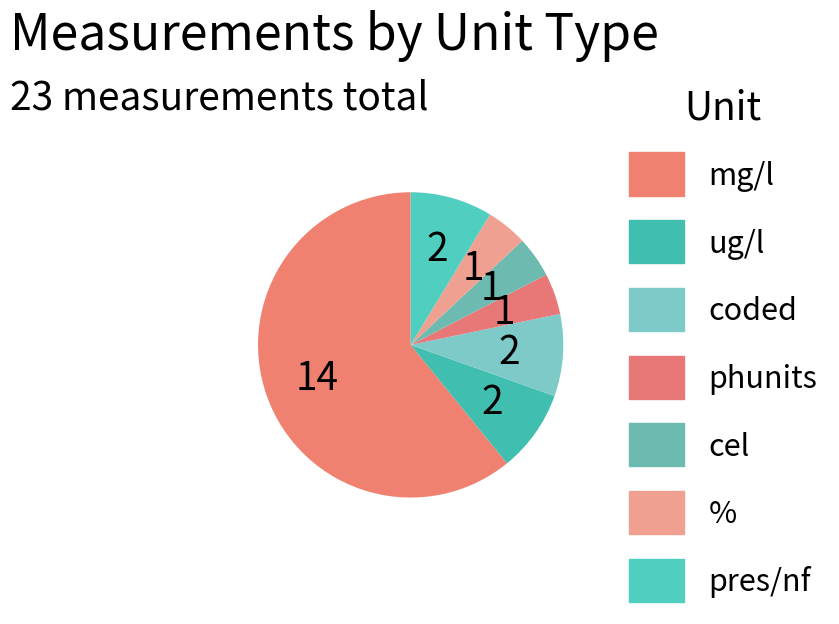

How many segments does this pie chart have?

7